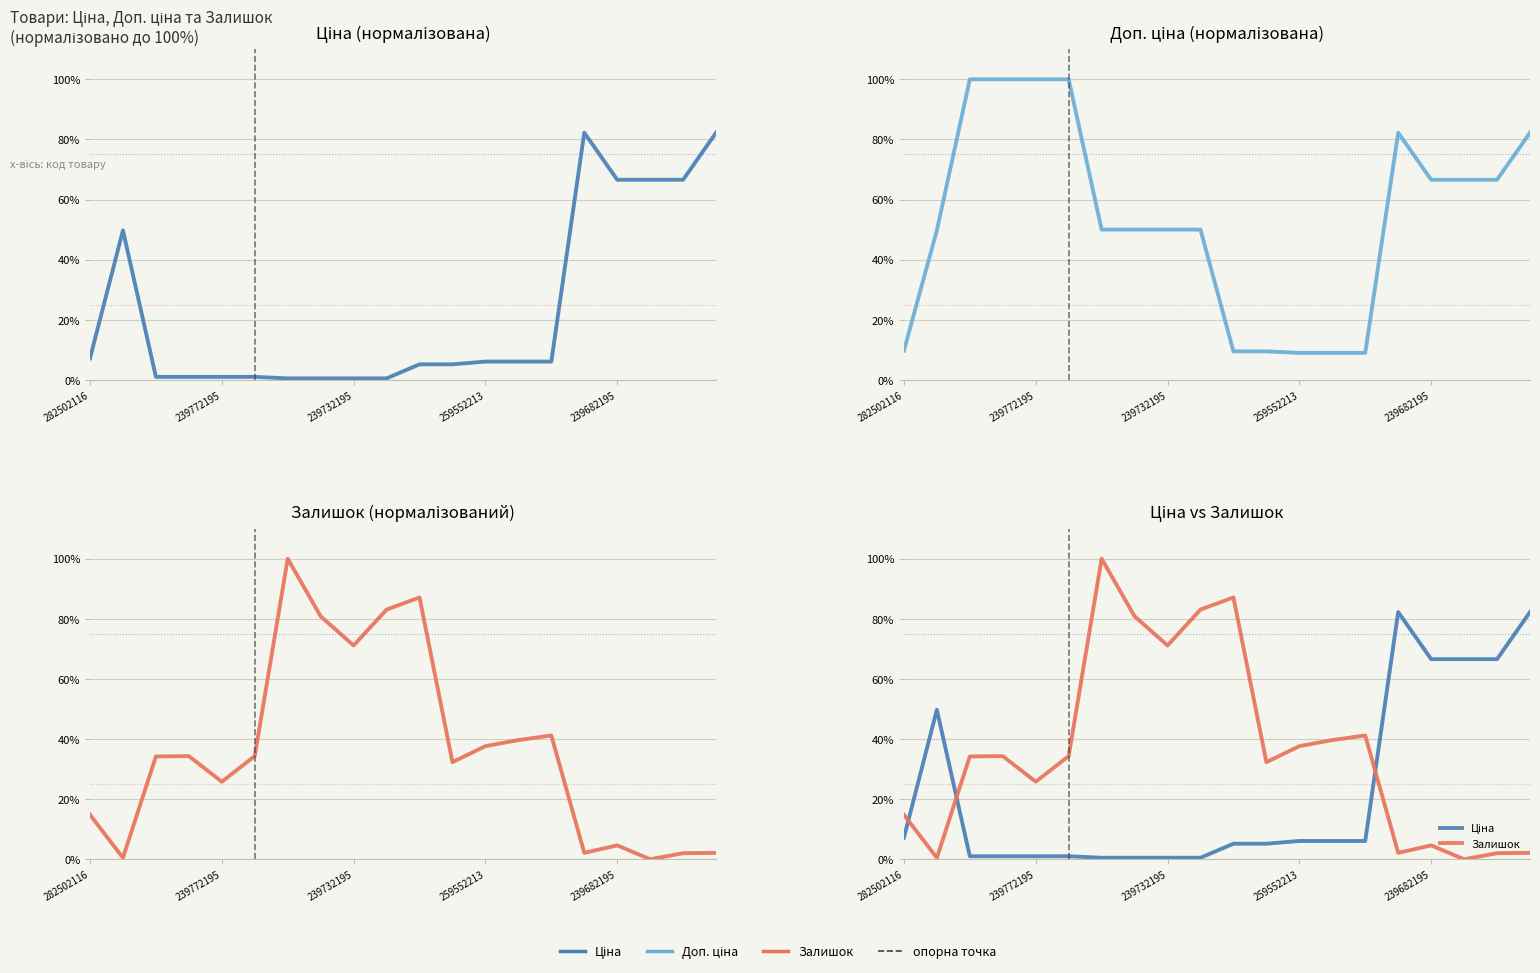

What is the sum of the Залишок values at 18 and 19?

4.1